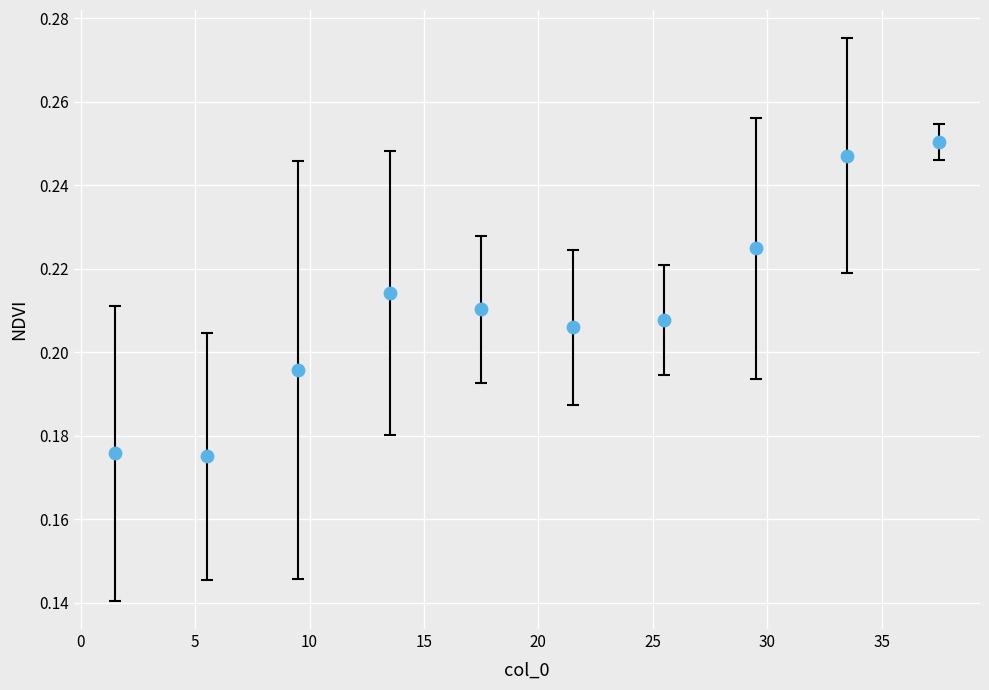

What is the average X value?

19.5